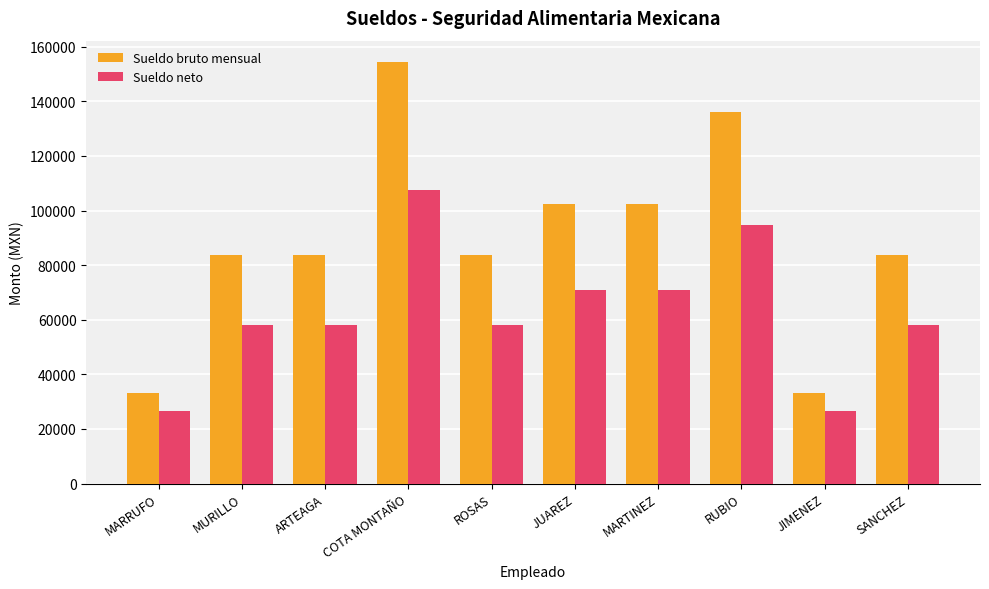

List the series in order of their peak value, lowest first.

Sueldo neto, Sueldo bruto mensual